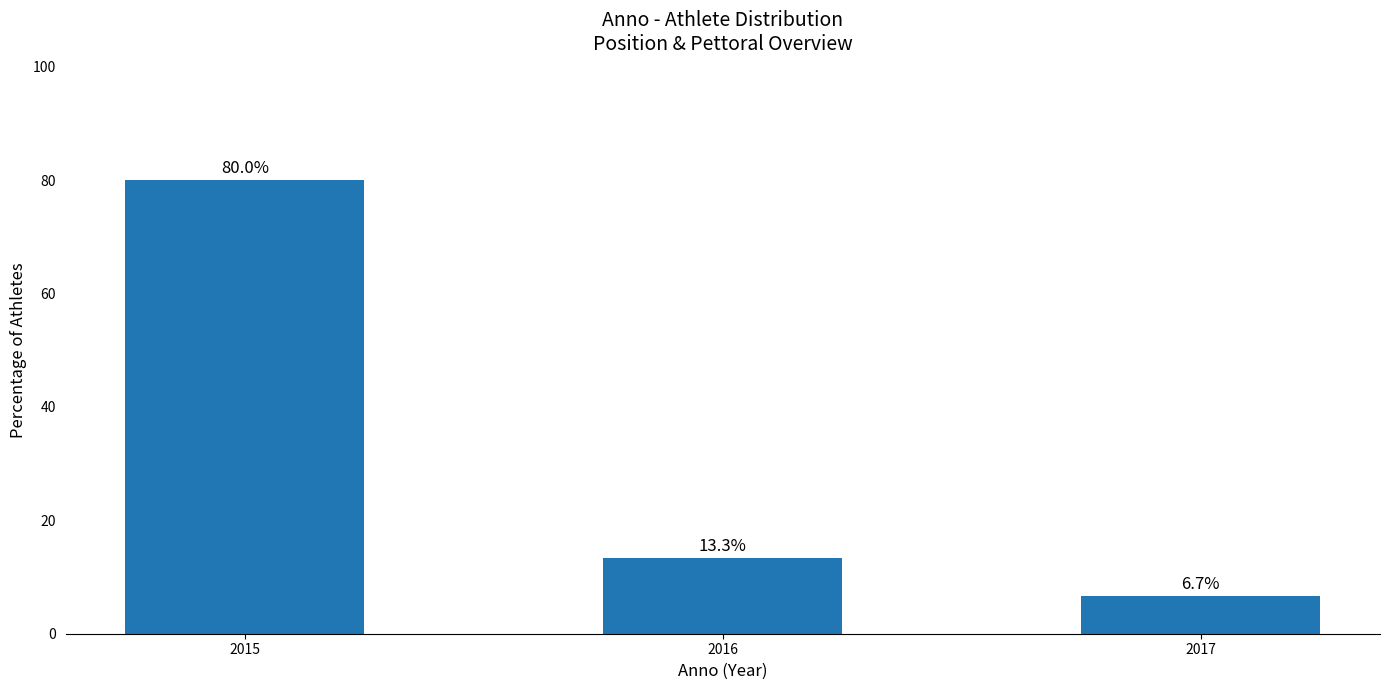

Which has a higher value, 2015 or 2017?

2015